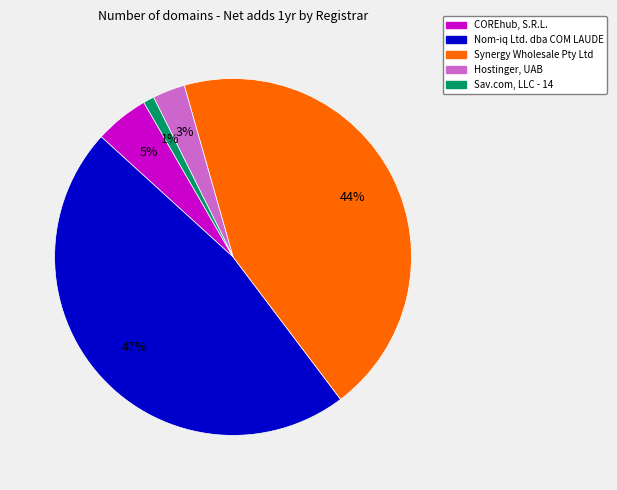

To the nearest percent, what is the difference between the largest and smallest slice percentages?

46%